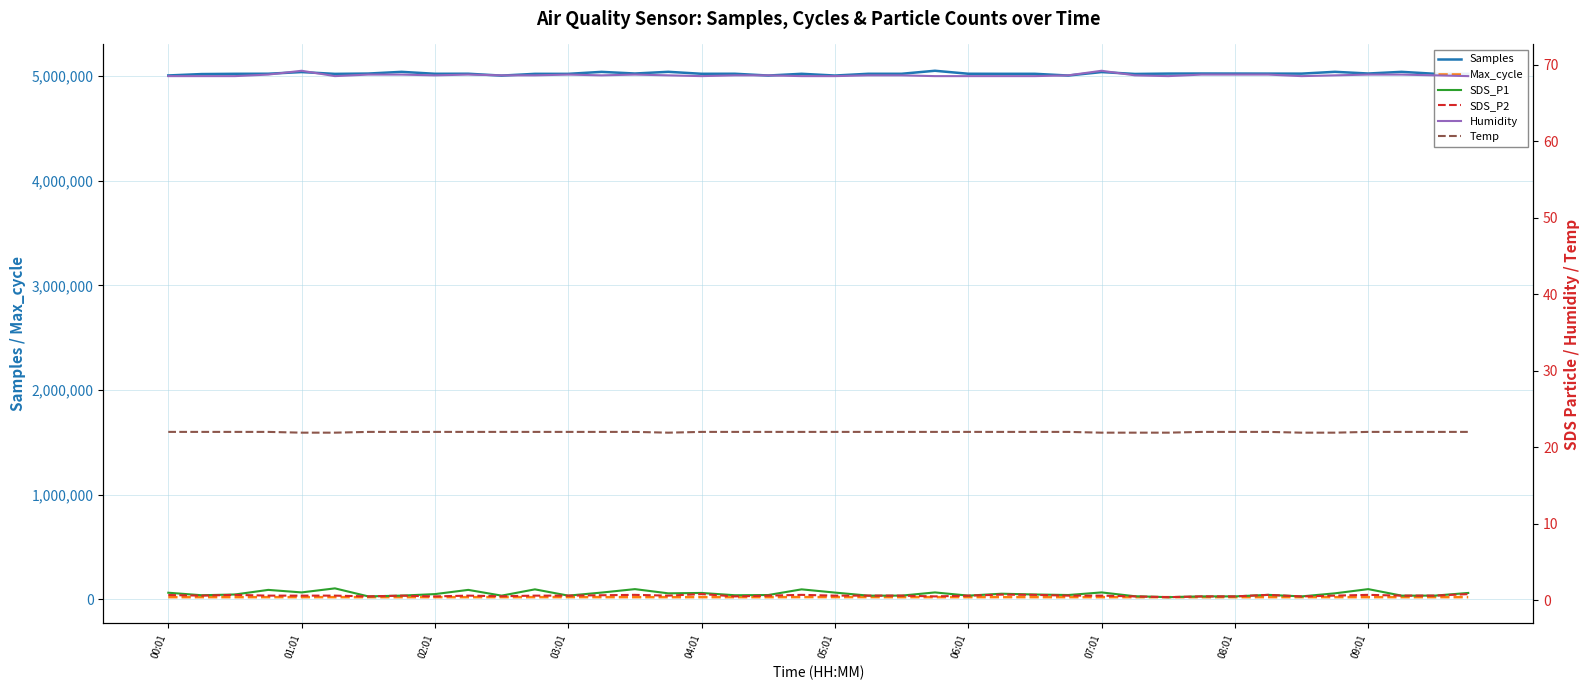

True or false: Max_cycle and Samples intersect in this chart.

False